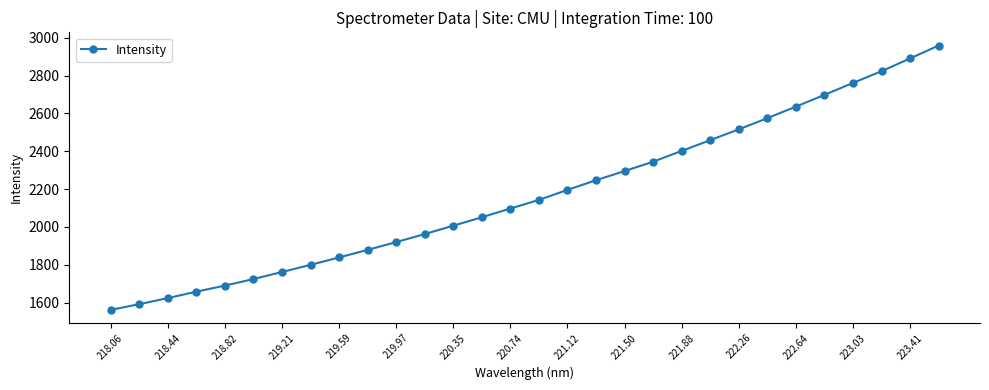

What is the sum of all values?

65116.1